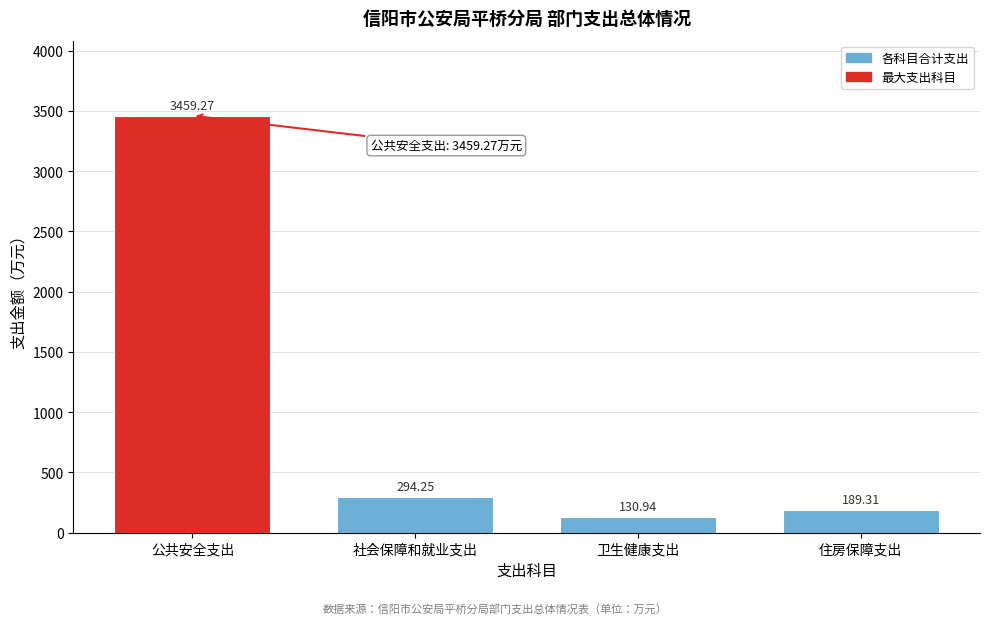

Rank the categories by value from highest to lowest.

公共安全支出, 社会保障和就业支出, 住房保障支出, 卫生健康支出